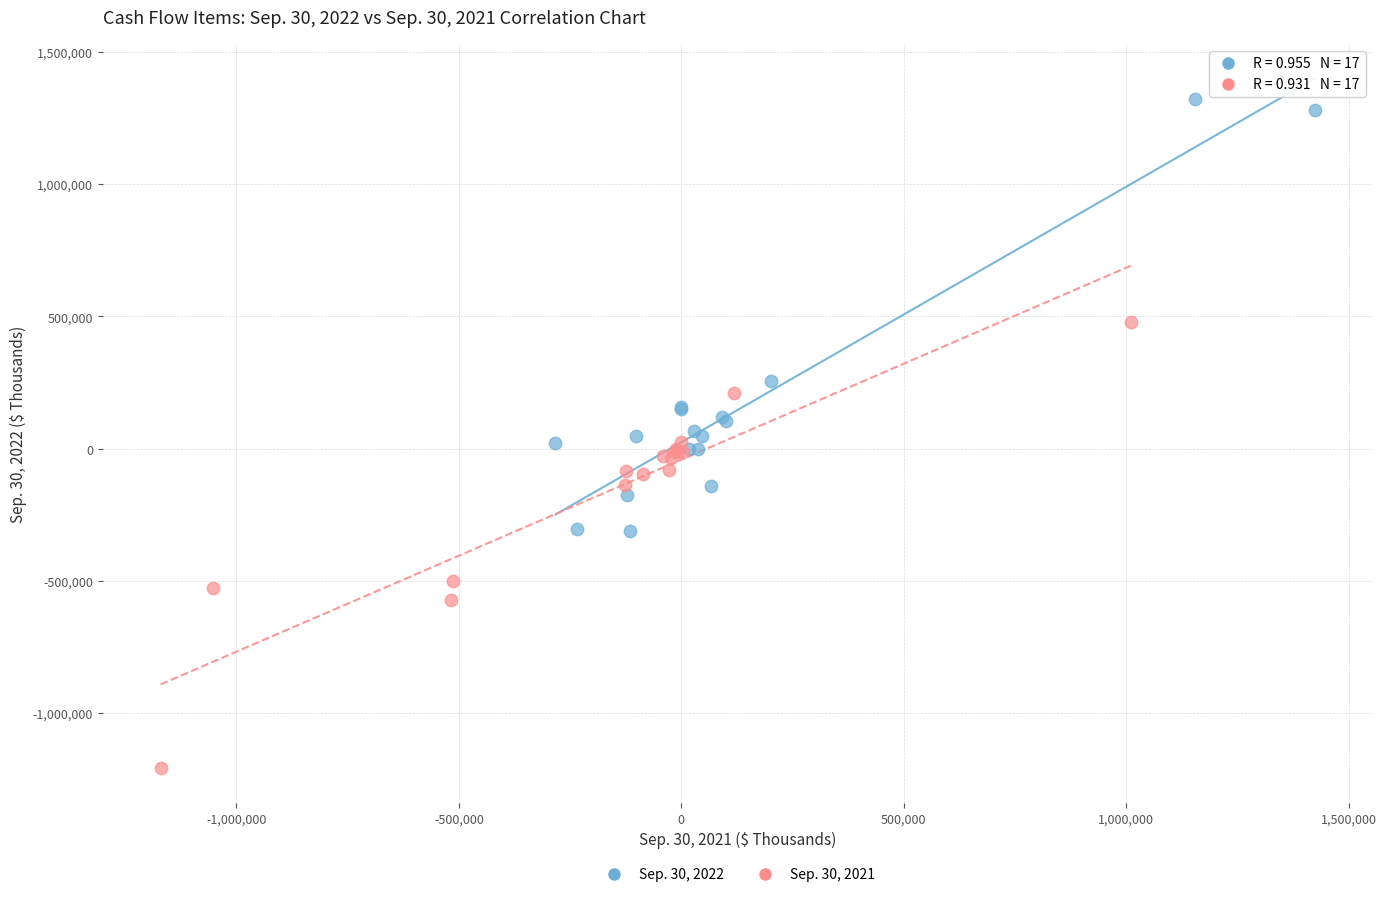

Which series reaches the minimum Y coordinate?

Sep. 30, 2021